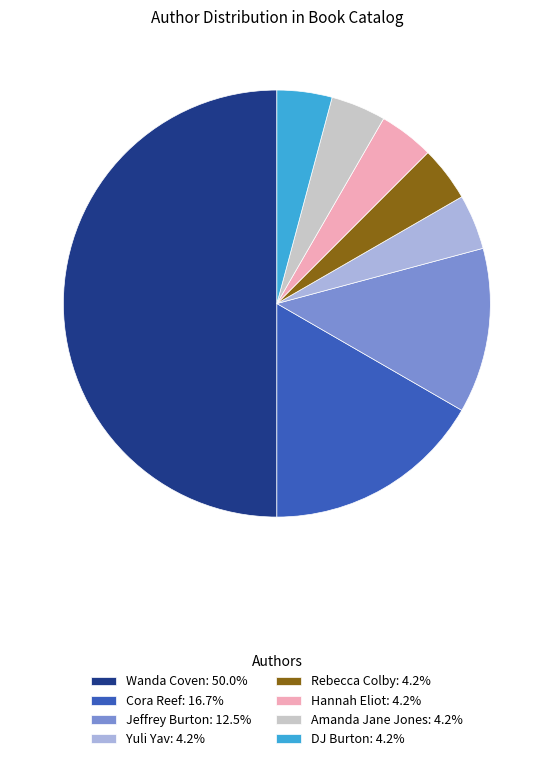

Do DJ Burton and Yuli Yav together represent more than half of the pie?

No